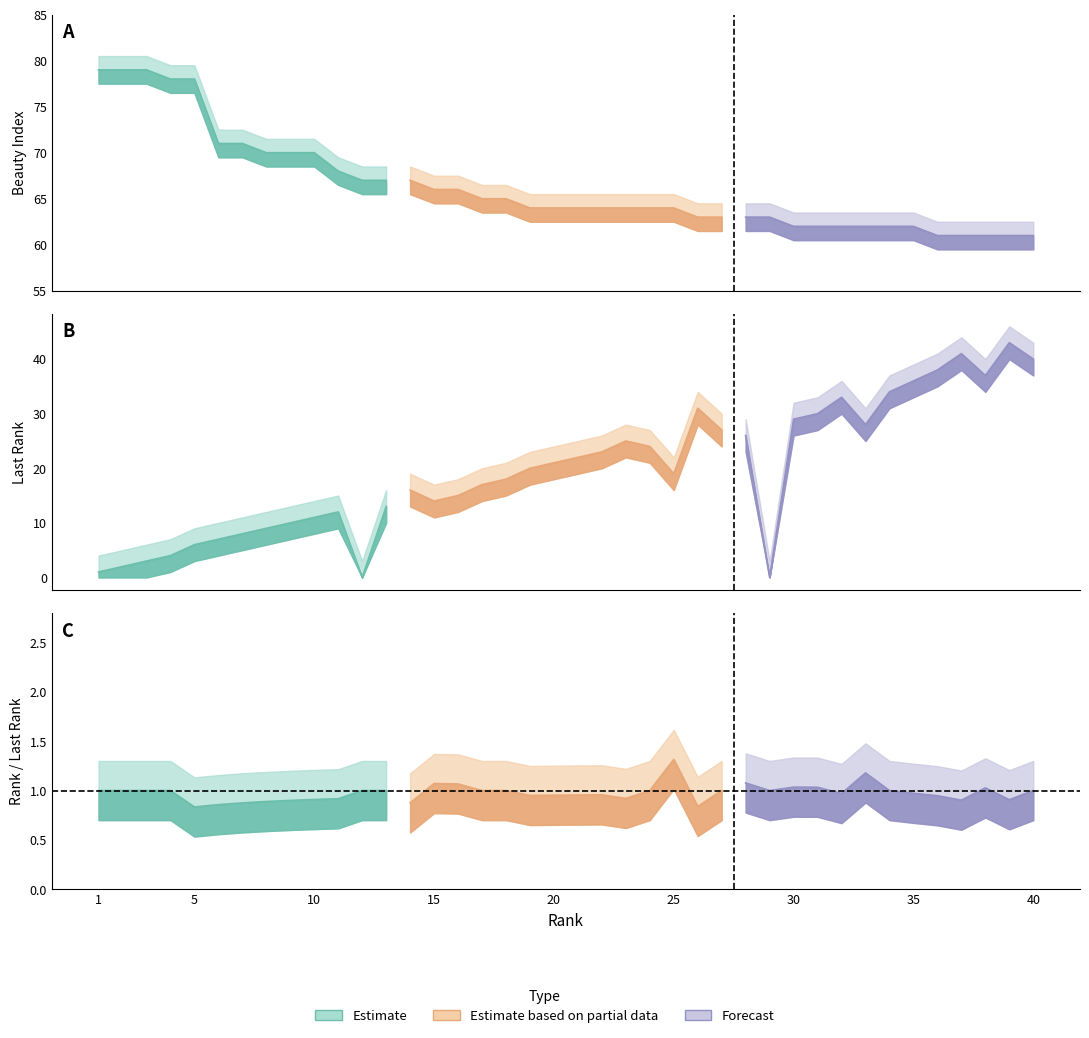

True or false: kred outreach and last_rank cross at least once.

False